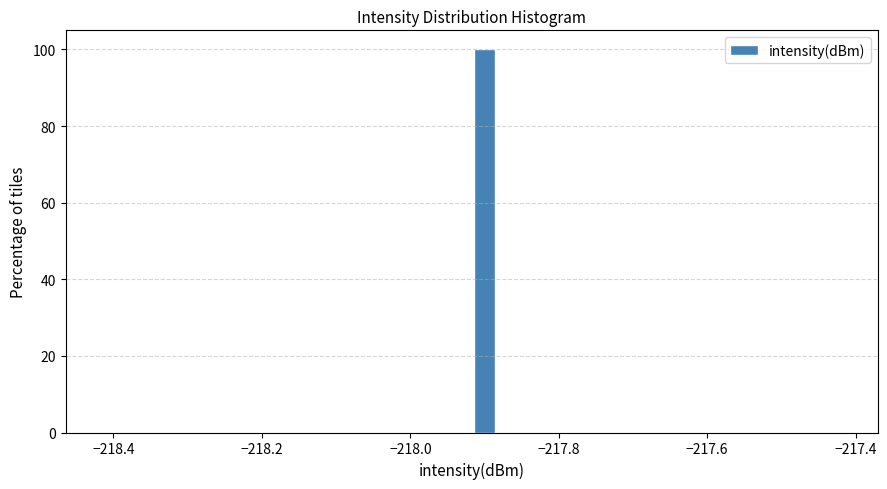

Read against the x-axis, roughly where is the centre of the tallest bar?

-217.90